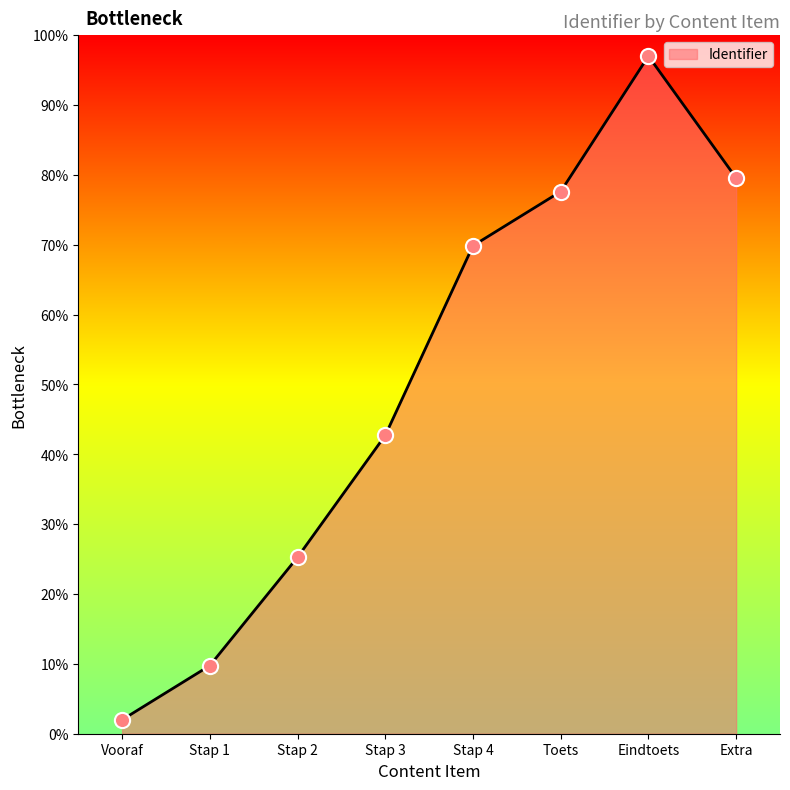

What is the change in value from Stap 1 to Stap 4?

+60.1